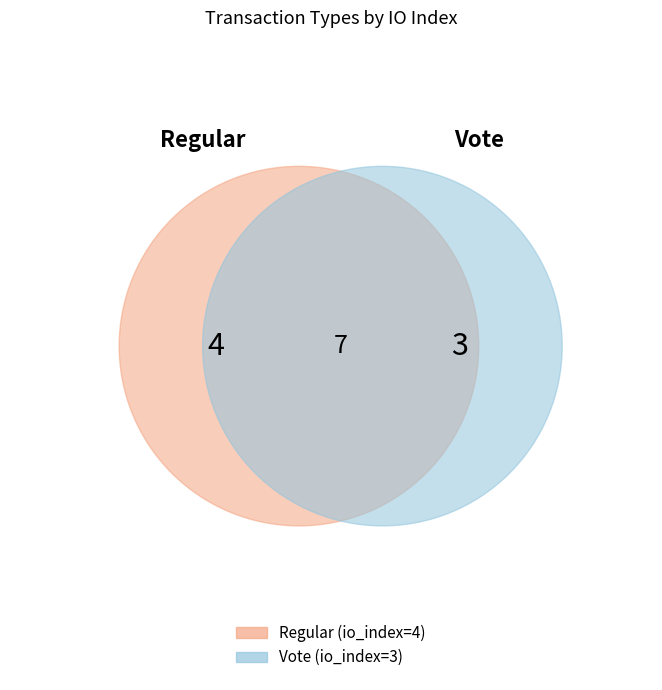

Between Regular and Vote, which is larger?

Regular